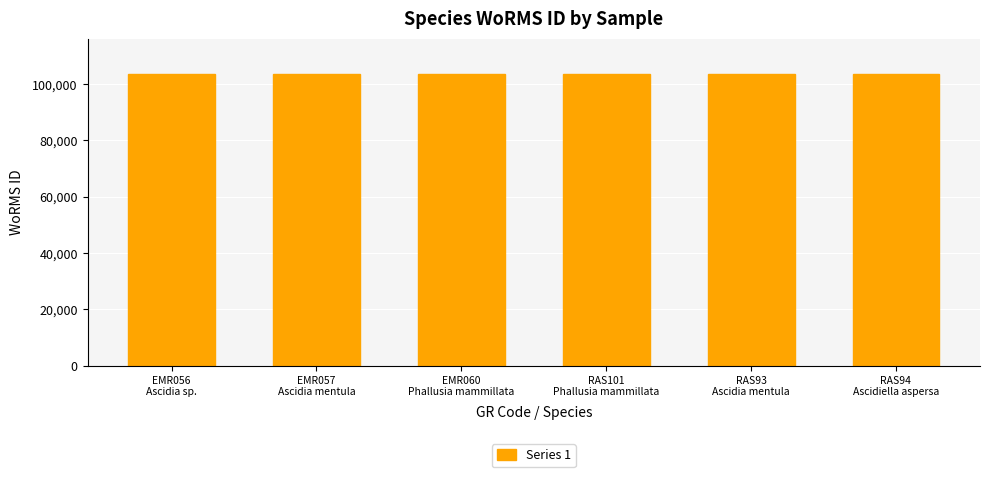

How many bars are there in total?

6